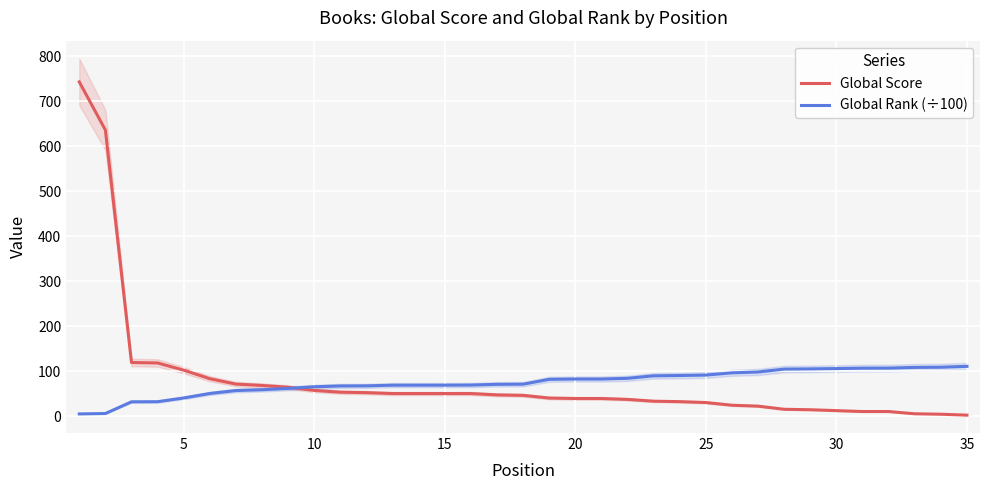

Rank the series by their maximum value, from lowest to highest.

Global Rank (÷100), Global Score